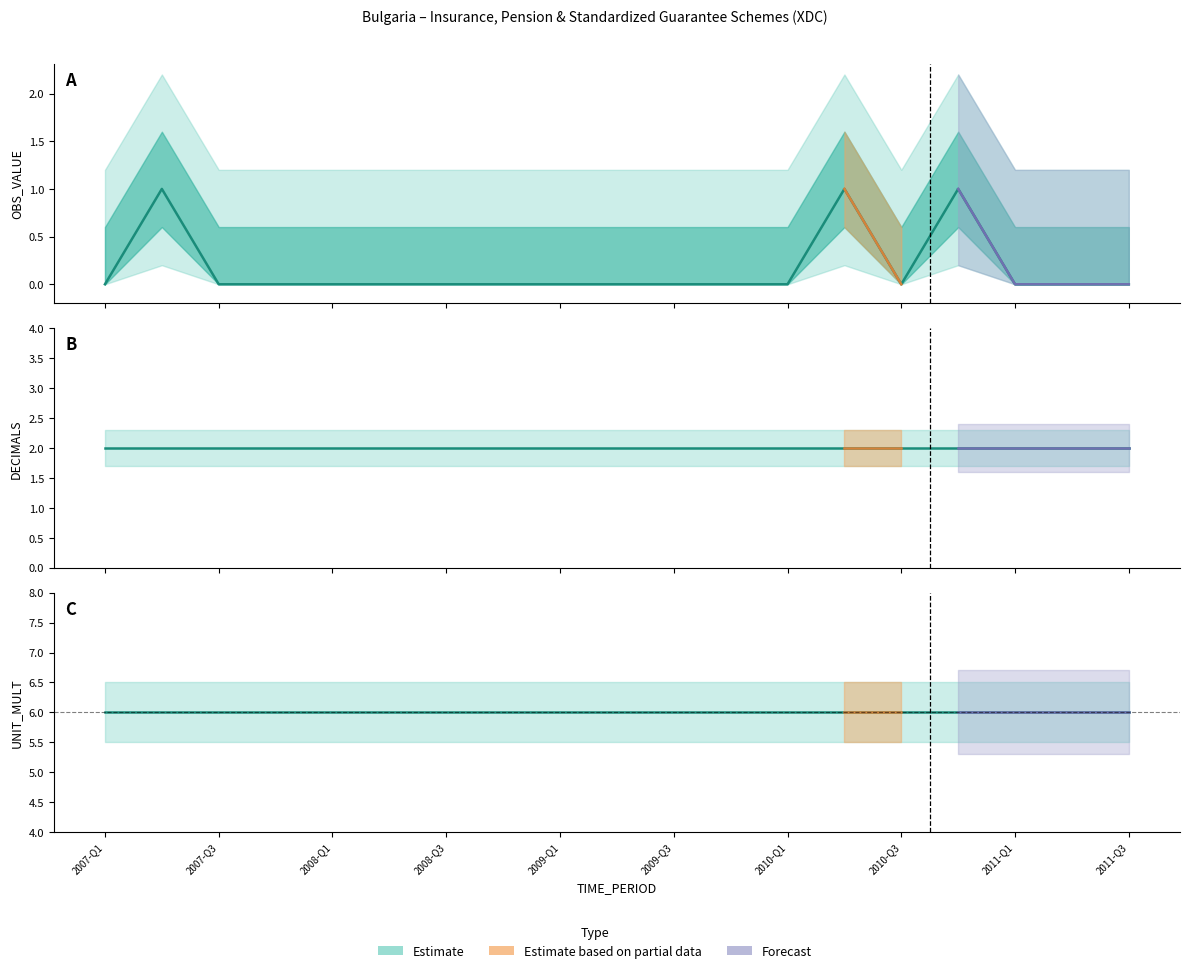

Which series has the largest total across all categories?

UNIT_MULT